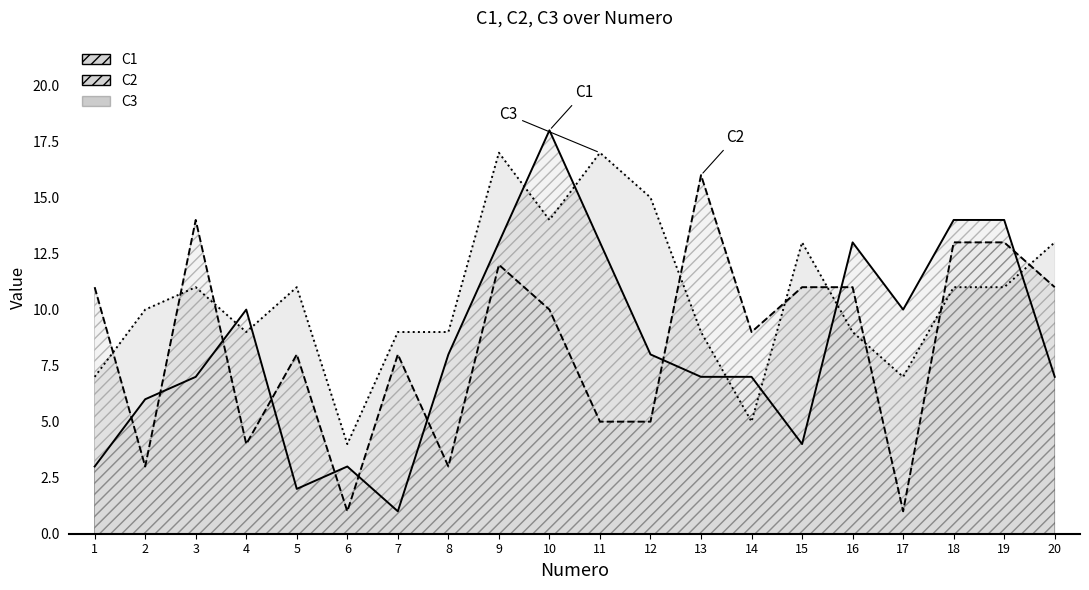

Reading right to left, what are all the values shown in this chart?

C1 line: 20=7	19=14	18=14	17=10	16=13	15=4	14=7	13=7	12=8	11=13	10=18	9=13	8=8	7=1	6=3	5=2	4=10	3=7	2=6	1=3
C2 line: 20=11	19=13	18=13	17=1	16=11	15=11	14=9	13=16	12=5	11=5	10=10	9=12	8=3	7=8	6=1	5=8	4=4	3=14	2=3	1=11
C3 line: 20=13	19=11	18=11	17=7	16=9	15=13	14=5	13=9	12=15	11=17	10=14	9=17	8=9	7=9	6=4	5=11	4=9	3=11	2=10	1=7